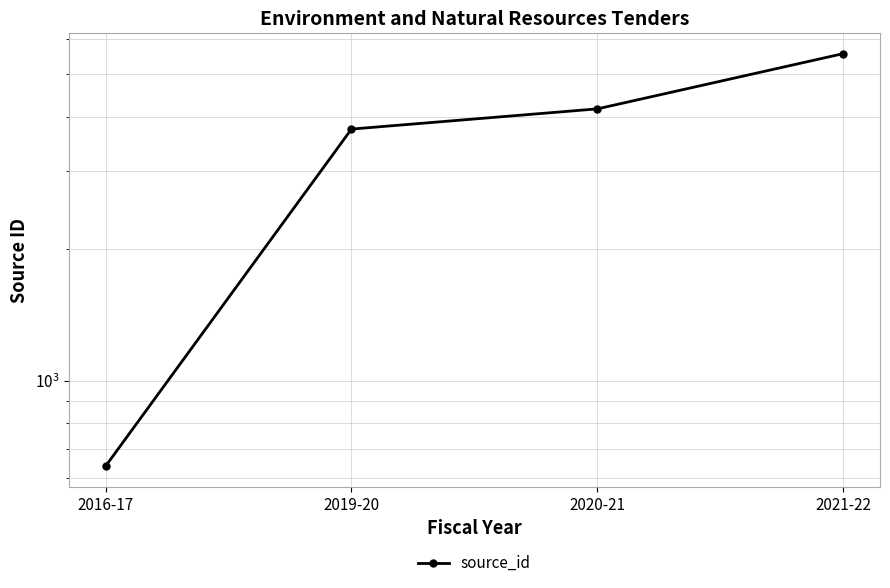

Reading left to right, transcribe all the data shown in this chart.

2016-17=639	2019-20=3746	2020-21=4165	2021-22=5565